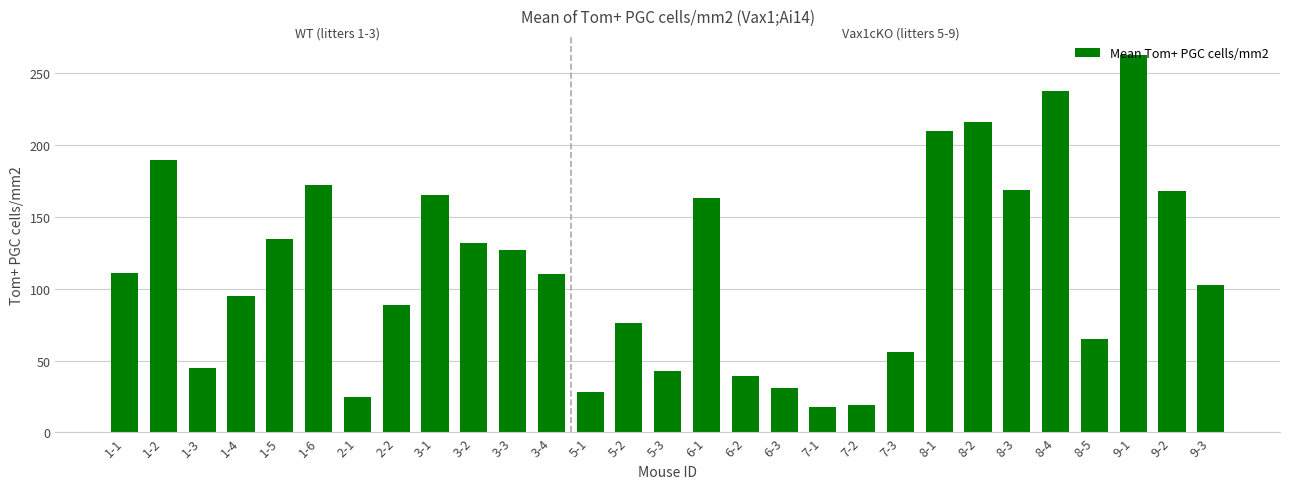

What is the label of the 20th bar from the right?

3-2